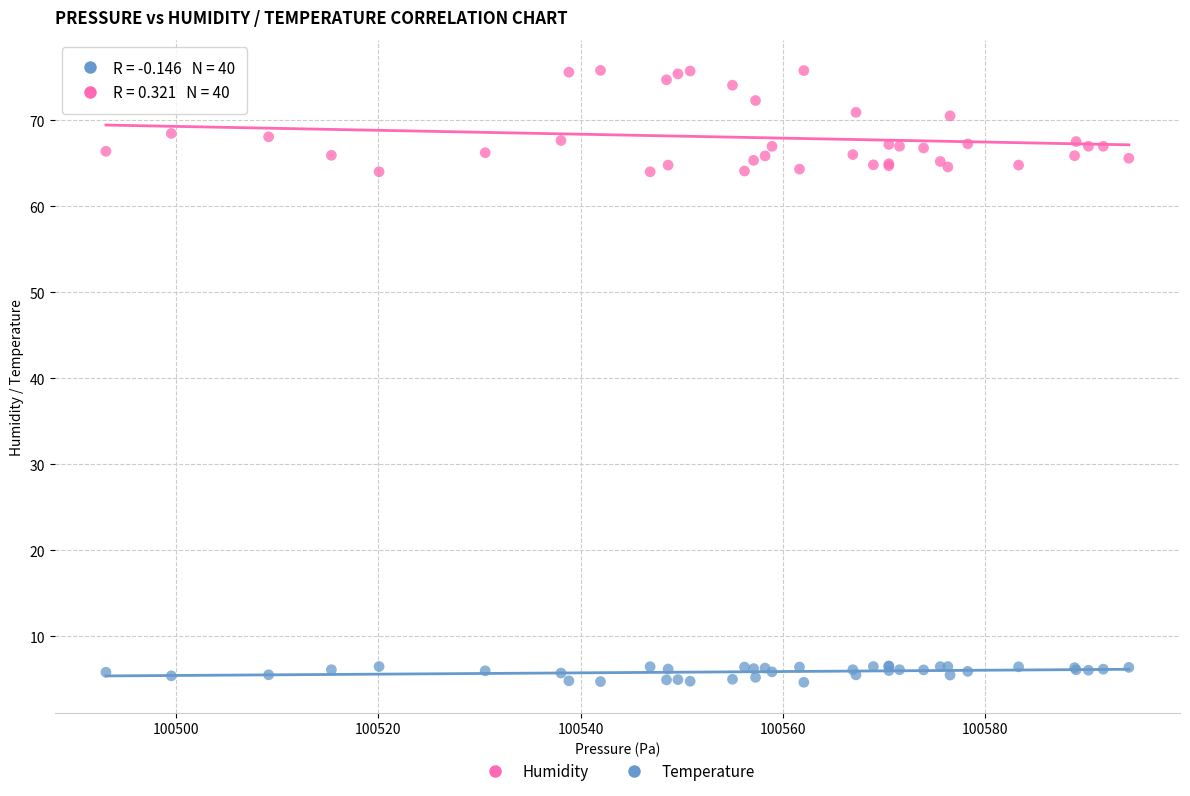

Which series has the largest Y range (max minus min)?

Humidity